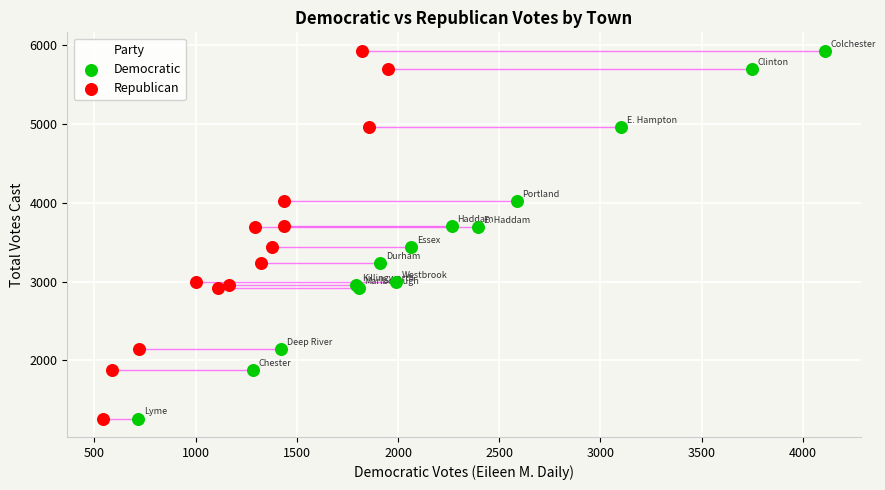

What are all the series names shown in the legend?

Democratic, Republican